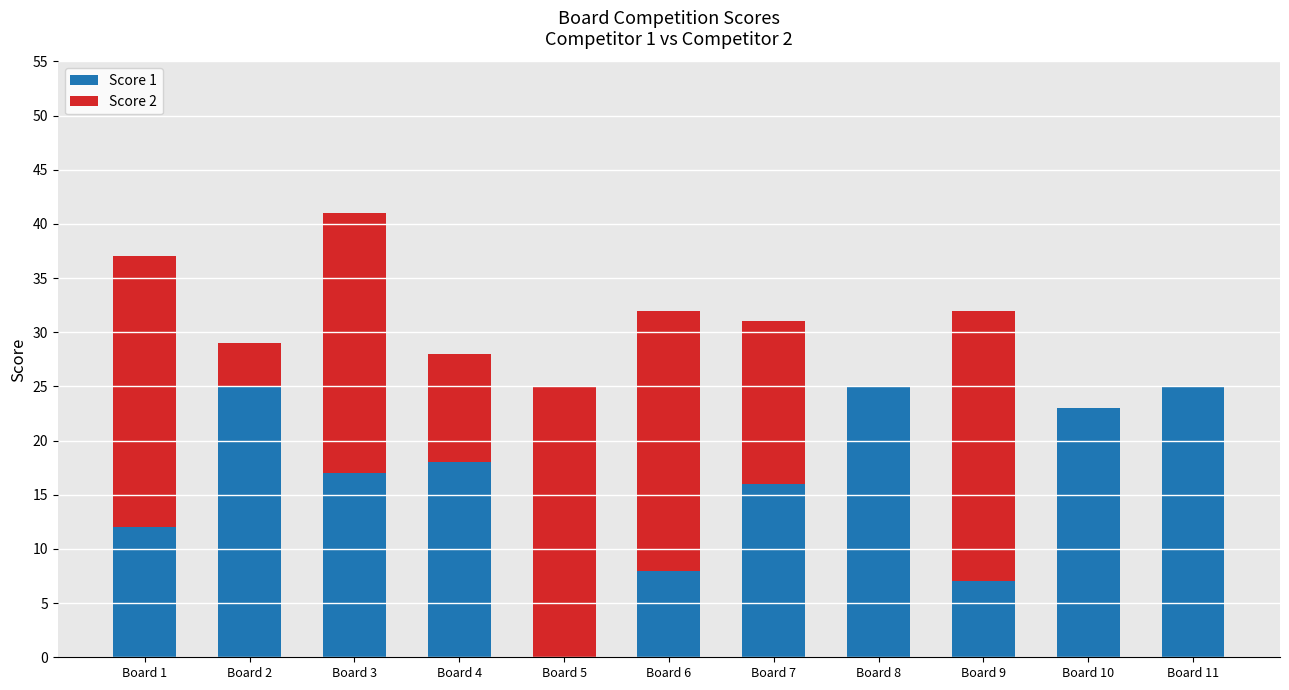

What is the total value across all series at Board 7?

31